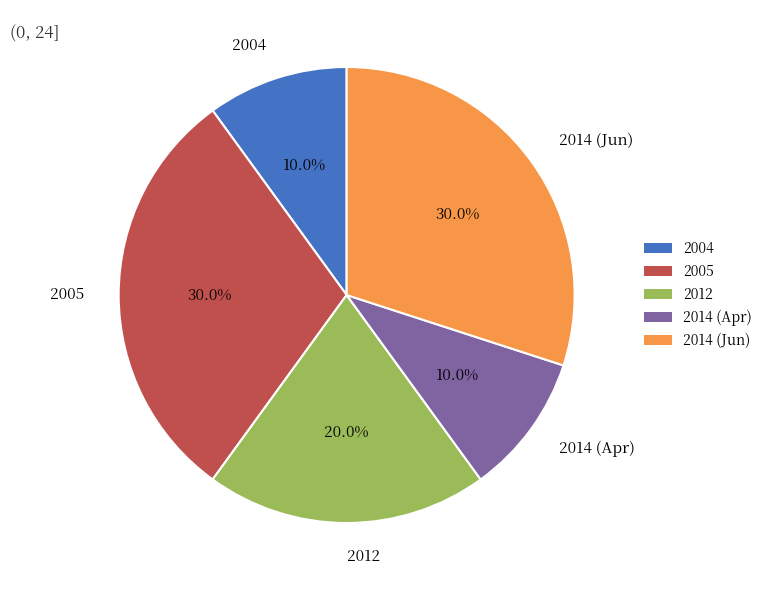

Do 2014 (Apr) and 2014 (Jun) together represent more than half of the pie?

No